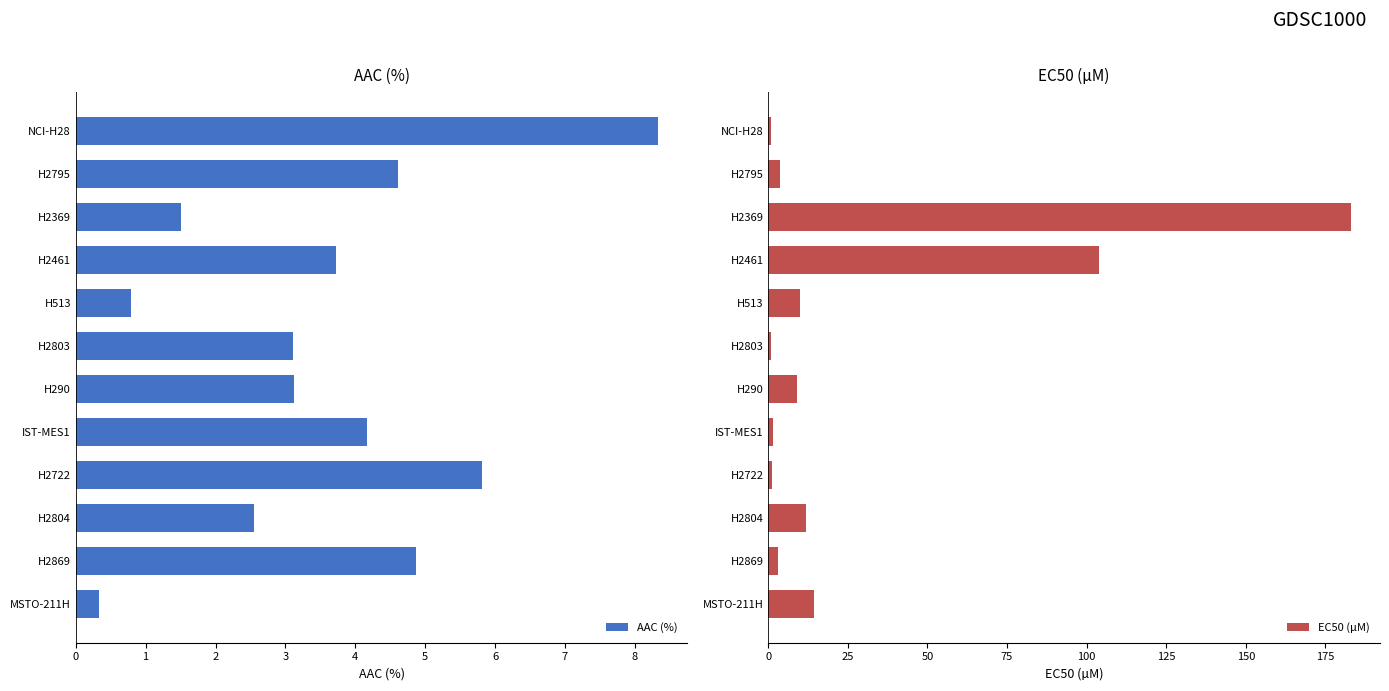

The value of EC50 (µM) at MSTO-211H is 21.7. True or false?

False